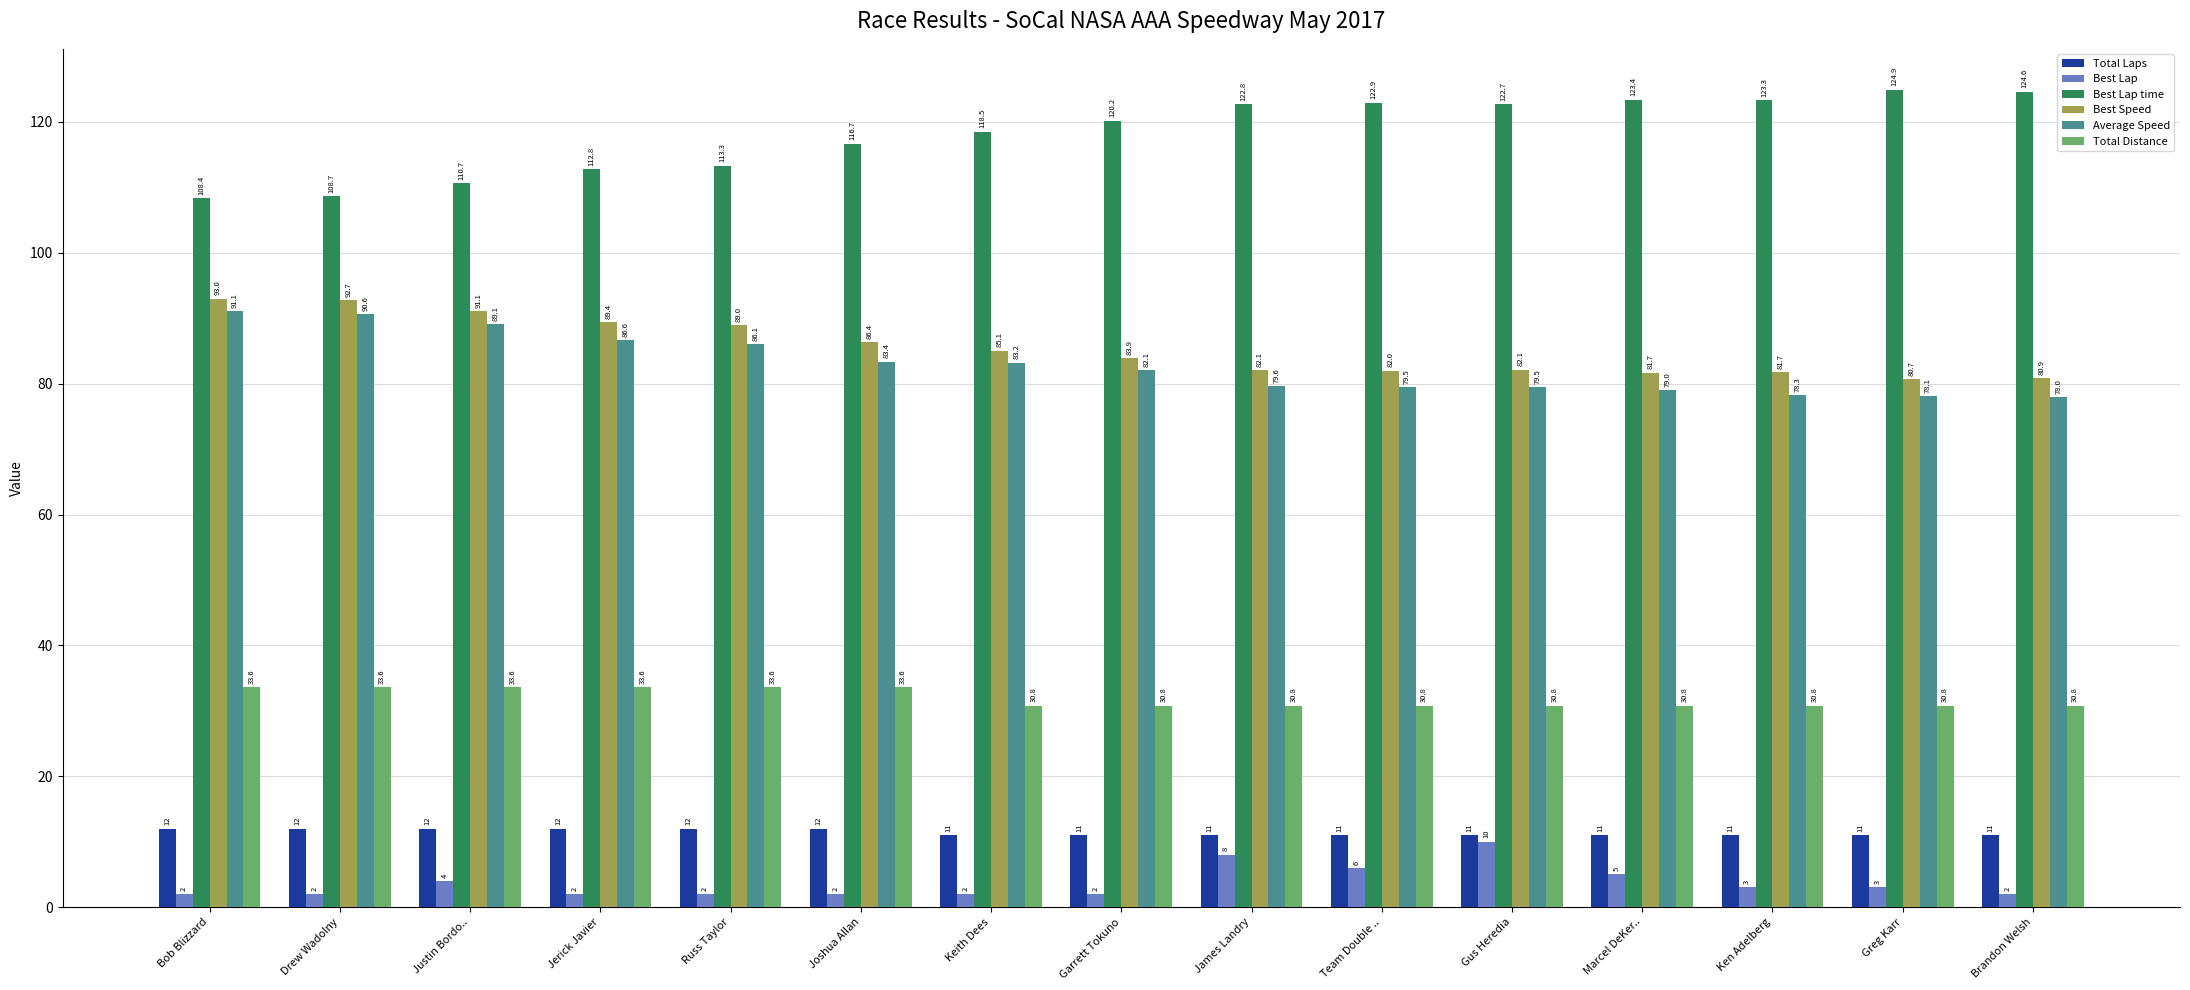

How many bars are there in each group?

6